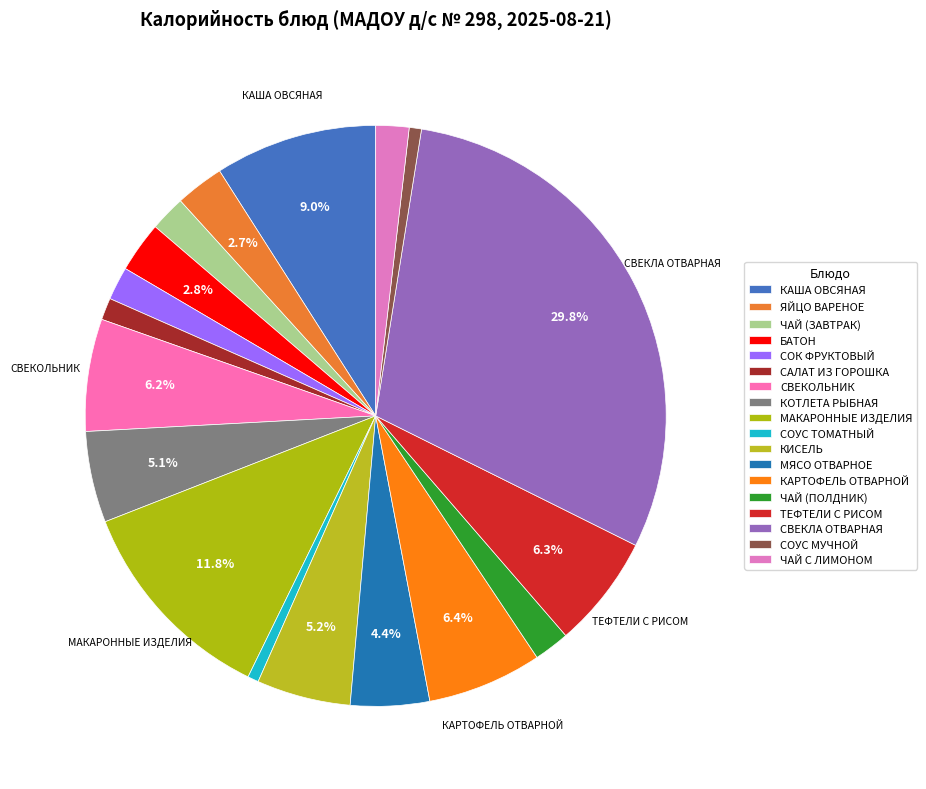

Which slice is the largest?

СВЕКЛА ОТВАРНАЯ